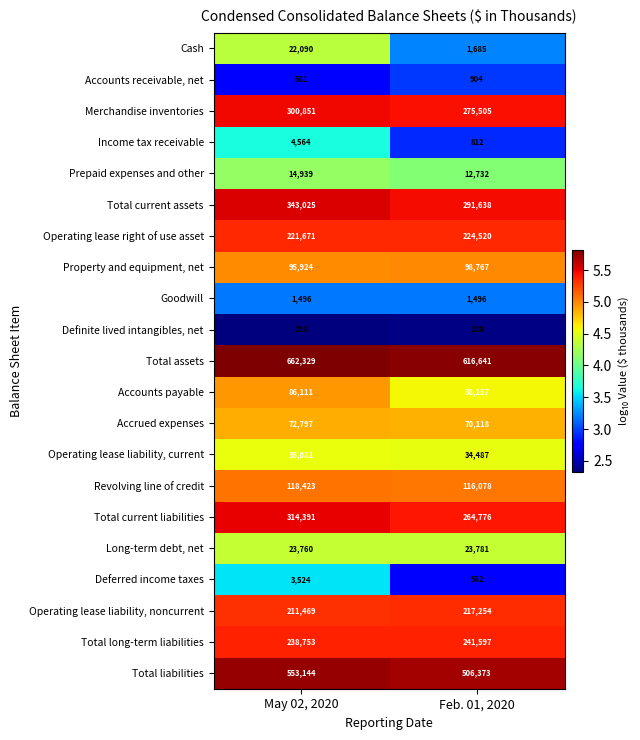

Rank the series by their maximum value, from highest to lowest.

Total assets, Total liabilities, Total current assets, Total current liabilities, Merchandise inventories, Total long-term liabilities, Operating lease right of use asset, Operating lease liability, noncurrent, Revolving line of credit, Property and equipment, net, Accounts payable, Accrued expenses, Operating lease liability, current, Long-term debt, net, Cash, Prepaid expenses and other, Income tax receivable, Deferred income taxes, Goodwill, Accounts receivable, net, Definite lived intangibles, net